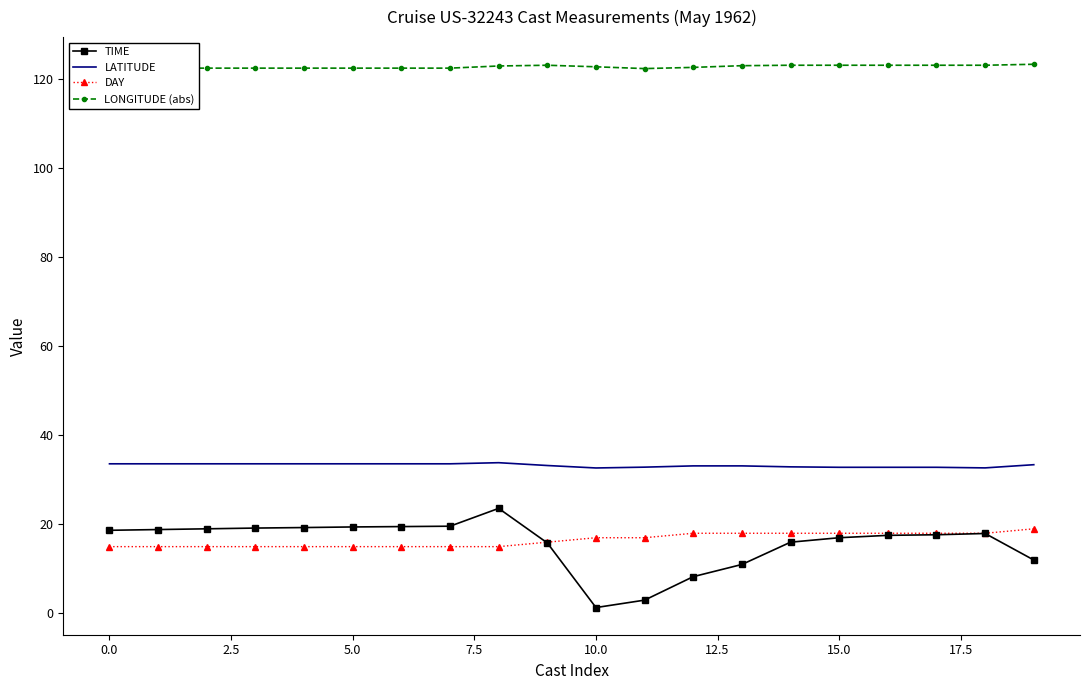

Which series has the largest range (max minus min)?

TIME